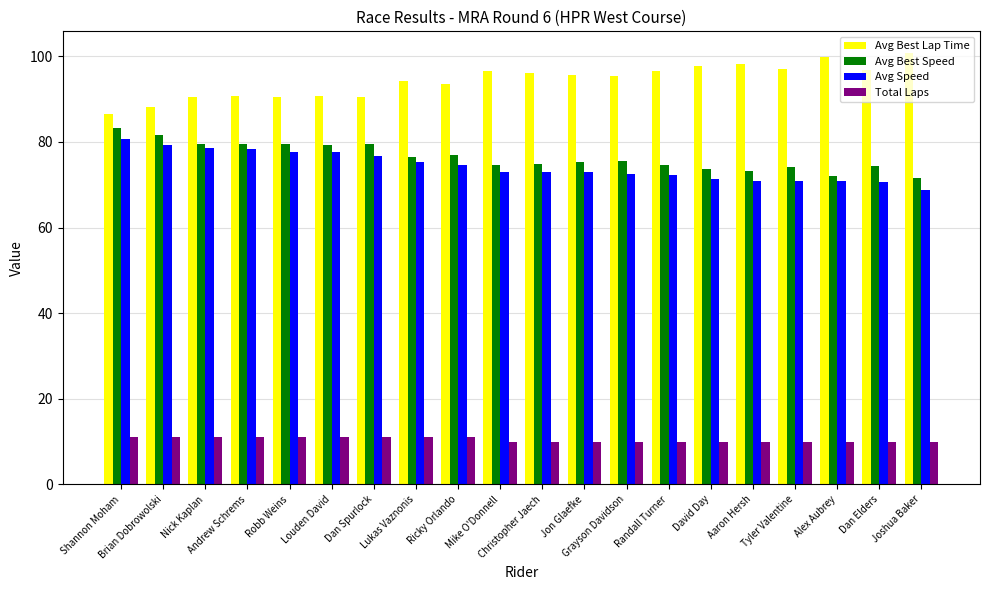

What is the label of the 18th bar from the right?

Nick Kaplan